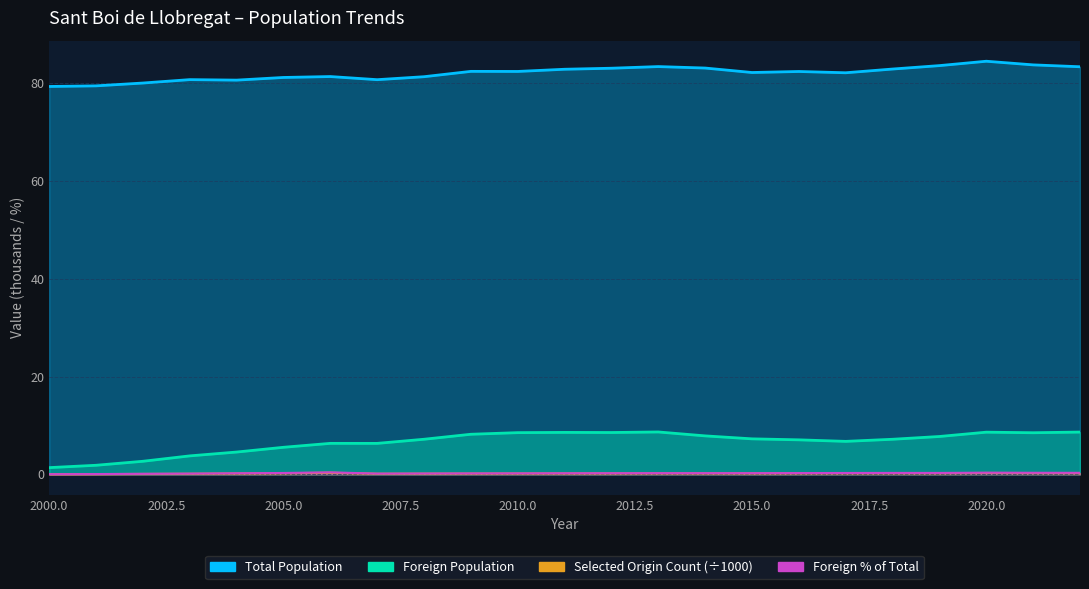

What is the difference between the maximum and minimum values in the Foreign % of Total series?

0.4